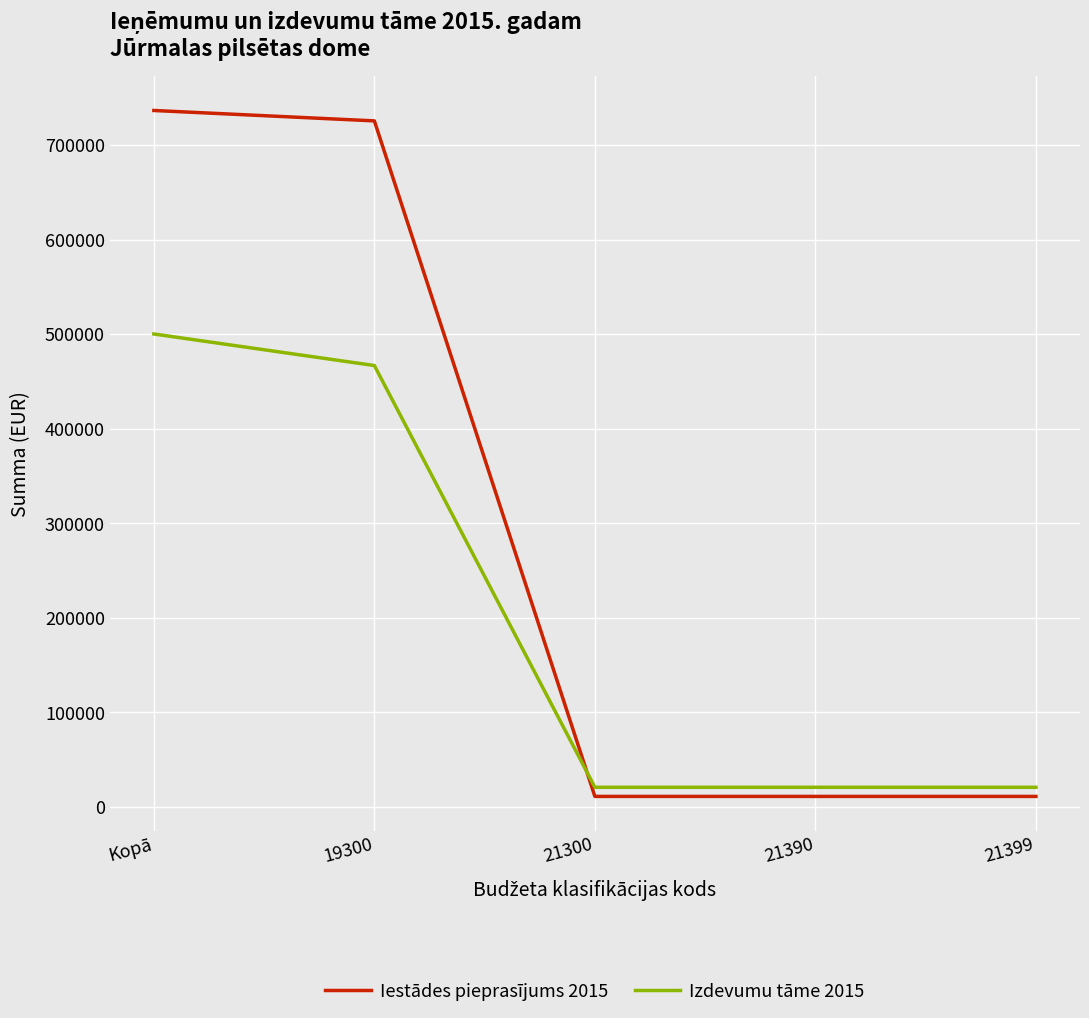

Rank the series at 19300 from highest to lowest value.

Iestādes pieprasījums 2015, Izdevumu tāme 2015